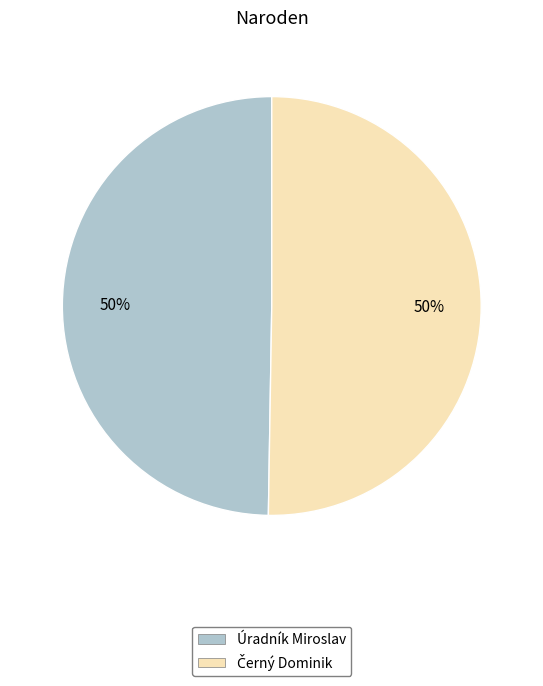

The Úradník Miroslav slice represents 50% of the pie. True or false?

True